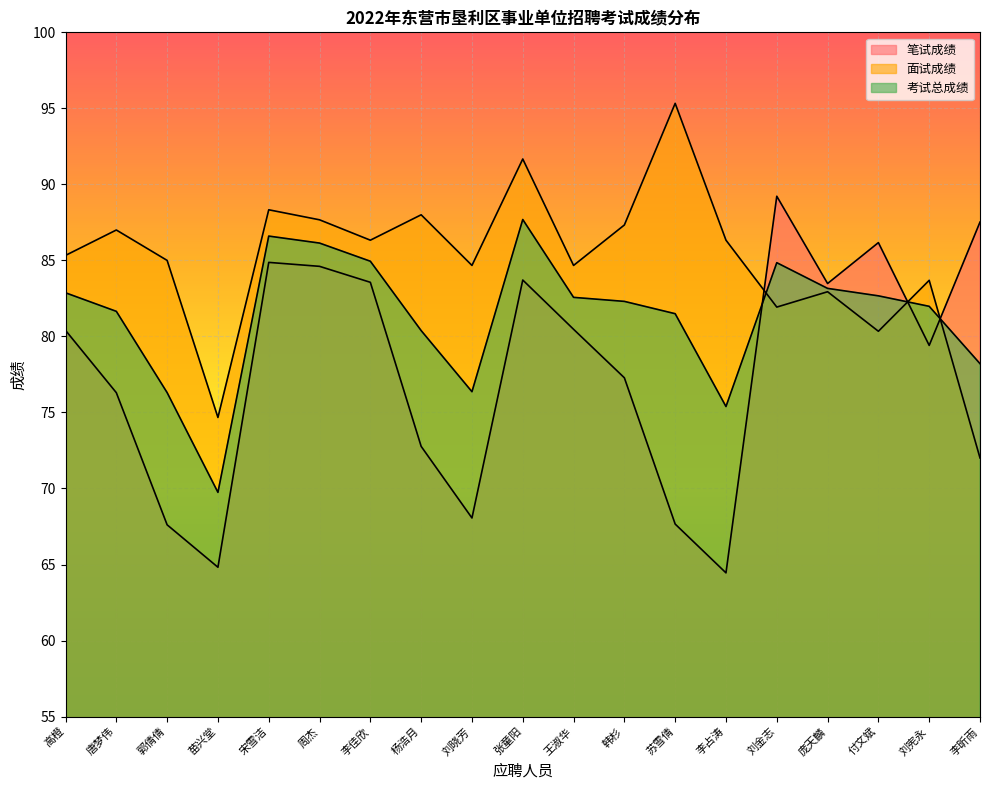

In 笔试成绩, how many points are higher than both neighbors (excluding endpoints)?

4